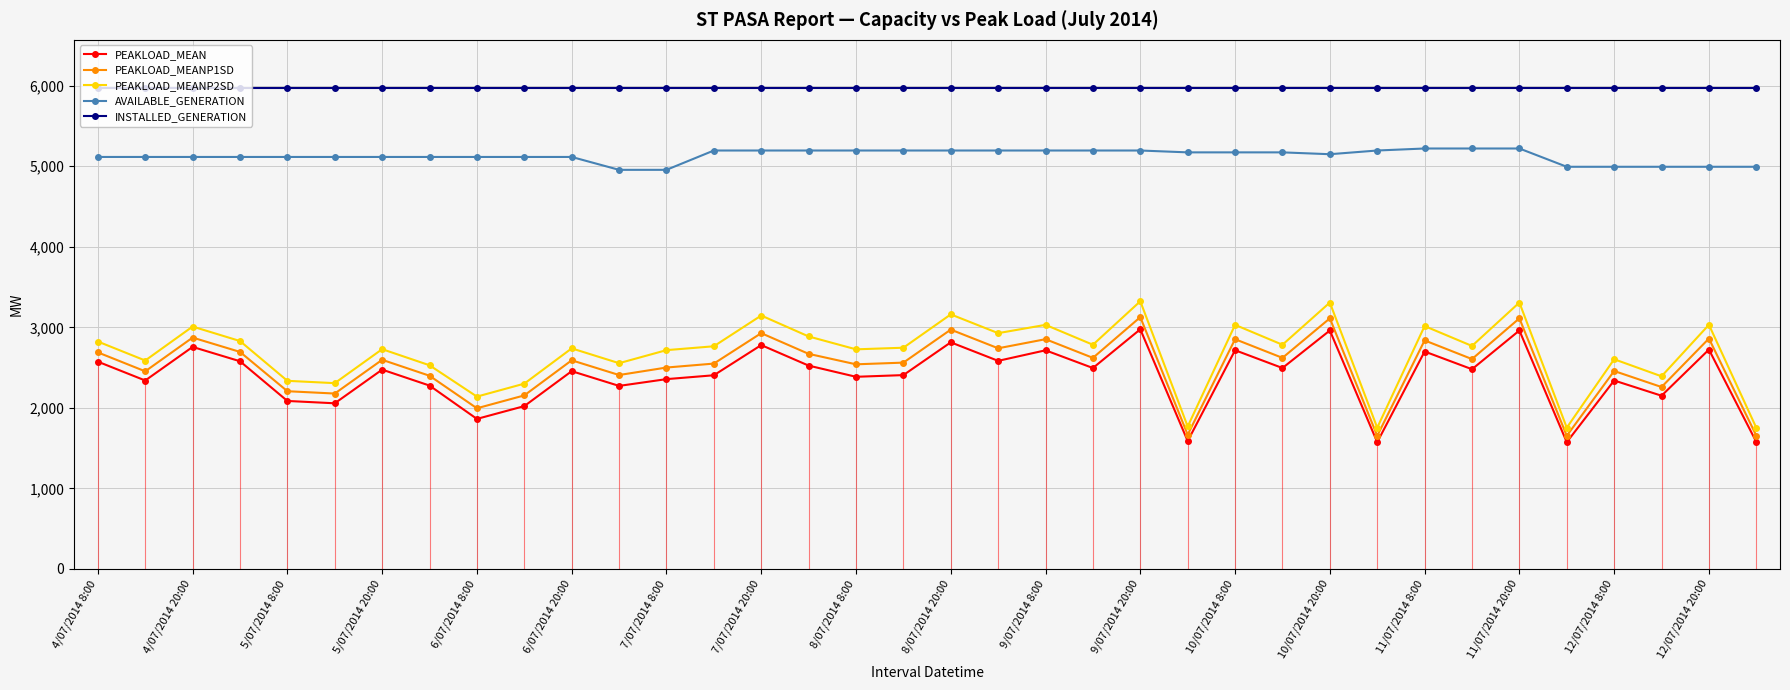

Which series has the largest total across all categories?

INSTALLED_GENERATION